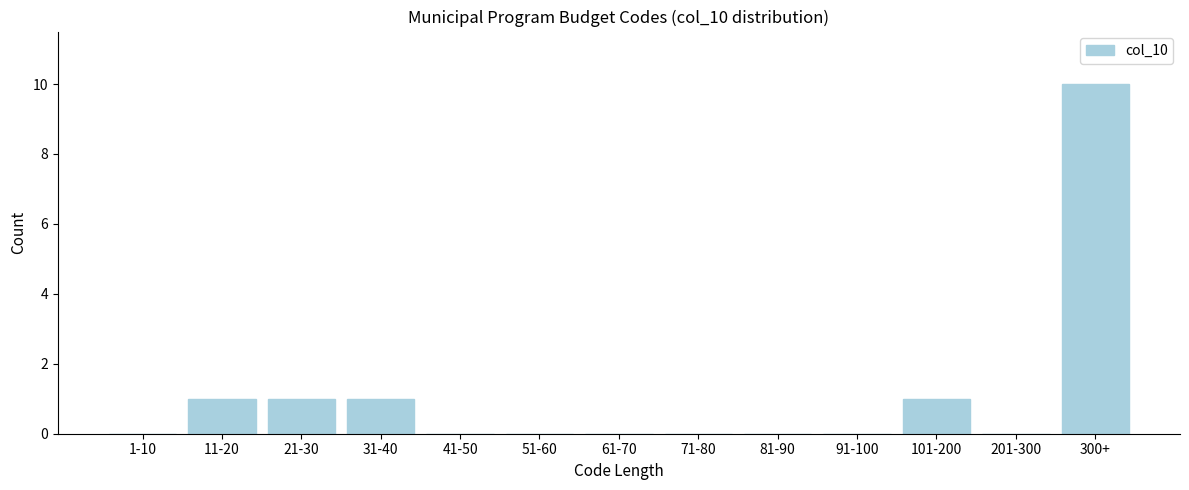

Reading left to right, what are all the values shown in this chart?

1-10=0	11-20=1	21-30=1	31-40=1	41-50=0	51-60=0	61-70=0	71-80=0	81-90=0	91-100=0	101-200=1	201-300=0	300+=10